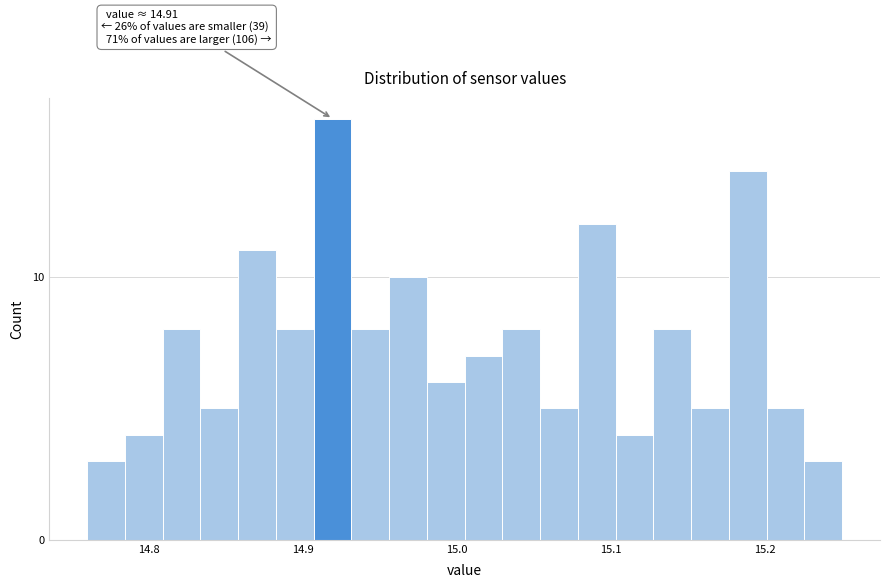

Around what value on the x-axis is the tallest bar? Give the approximate position of its centre, as read against the axis.

14.92